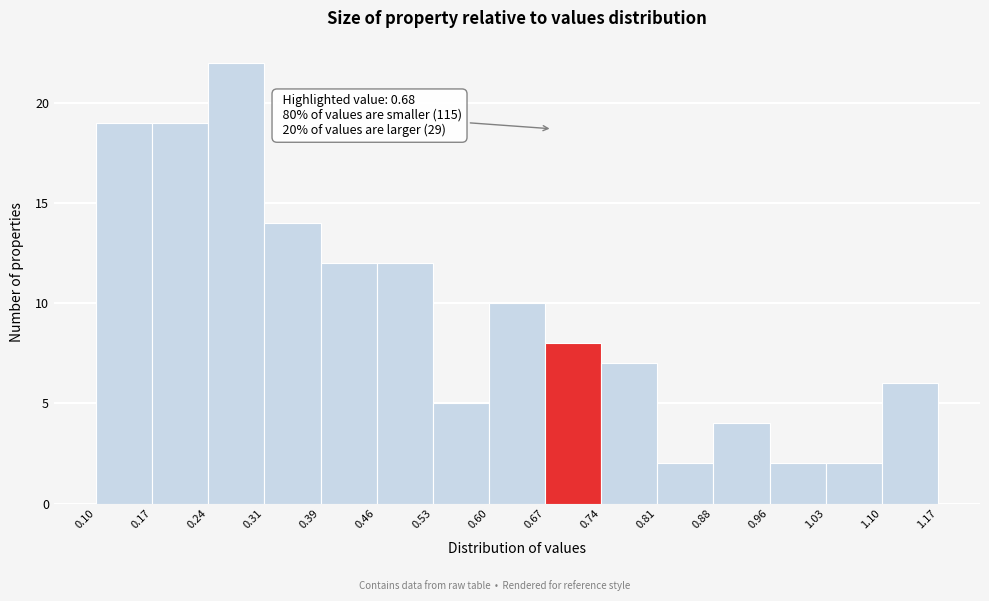

Over which range of the x-axis is the bar tallest?

0.24 to 0.31